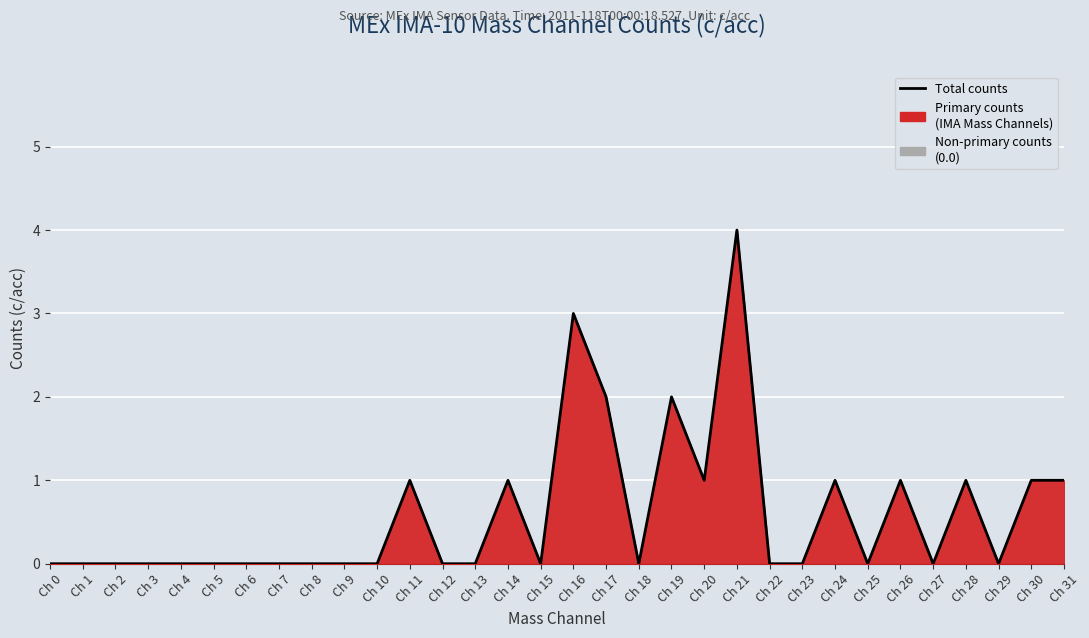

Reading left to right, transcribe all the data shown in this chart.

0	0	0	0	0	0	0	0	0	0	0	1	0	0	1	0	3	2	0	2	1	4	0	0	1	0	1	0	1	0	1	1